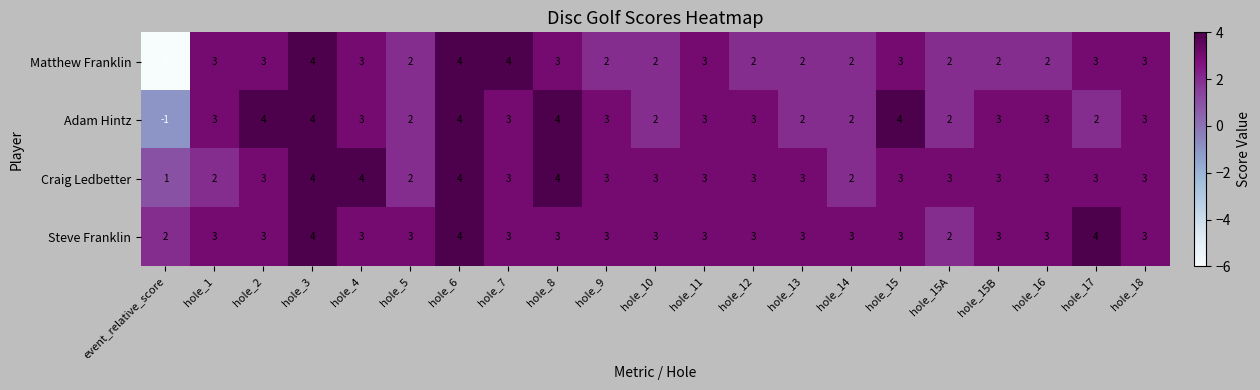

Which series has the largest range (max minus min)?

Matthew Franklin